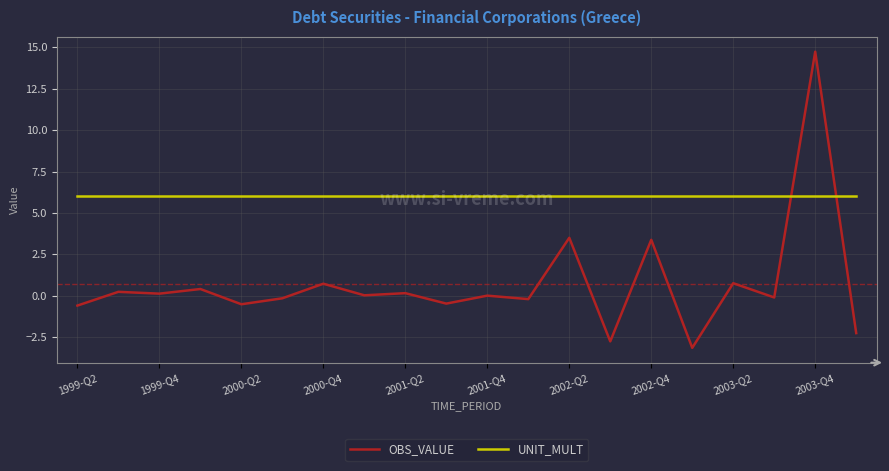

Which series has the largest total across all categories?

UNIT_MULT